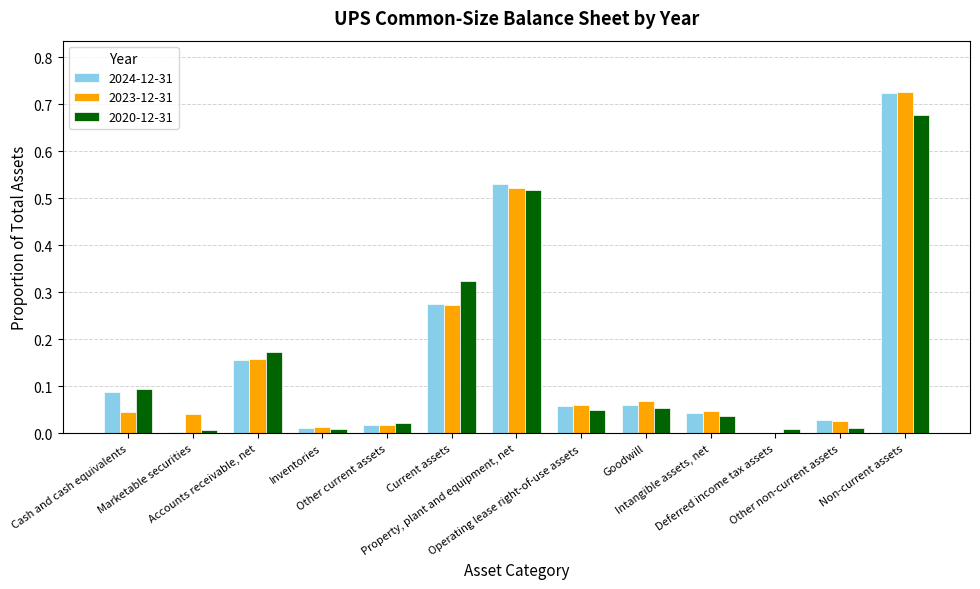

At which category does the chart reach its peak across all series?

Non-current assets